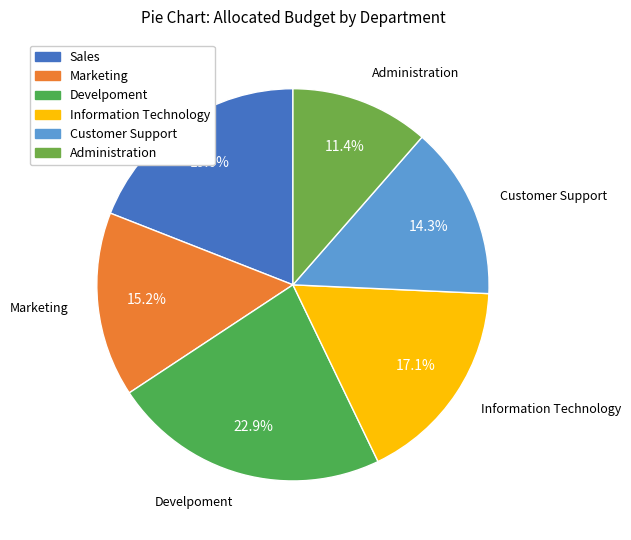

To the nearest percent, what is the combined percentage of Develpoment and Information Technology?

40%